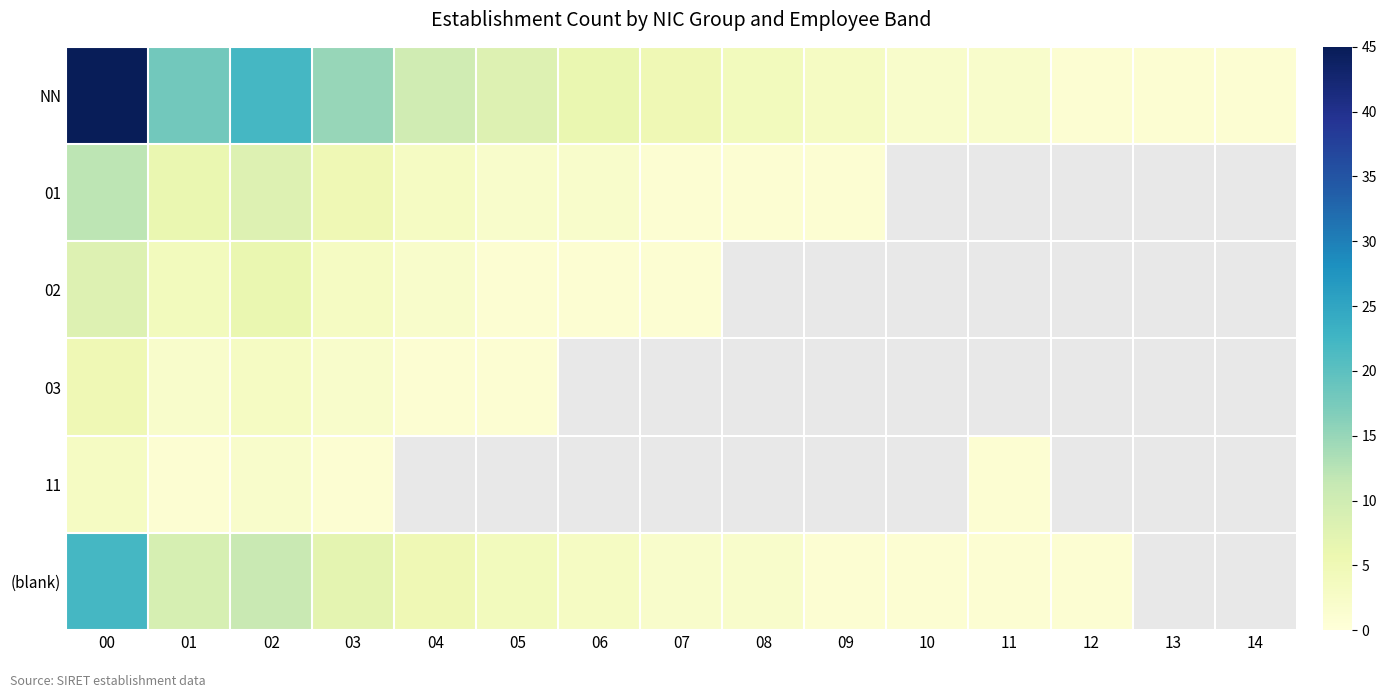

Which has a higher value, 13 or 00?

00